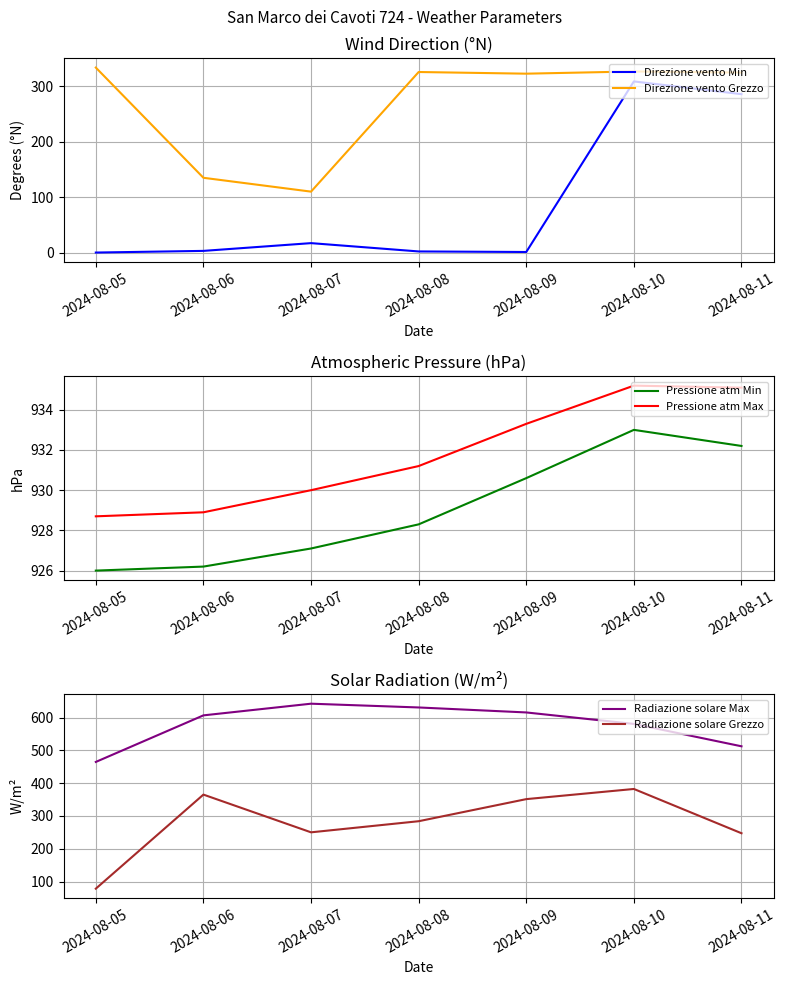

What is the average value of the Pressione atm Min series?

929.1